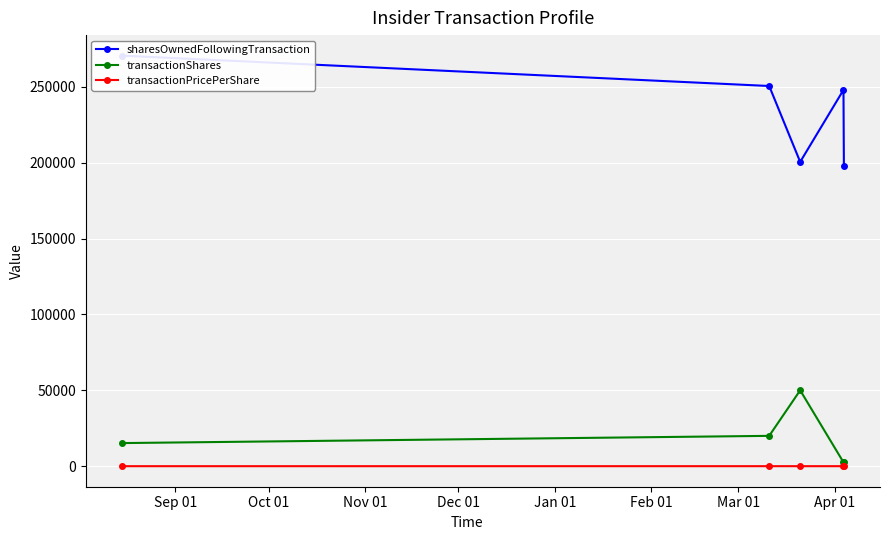

How many values in the sharesOwnedFollowingTransaction series exceed 247855?

2